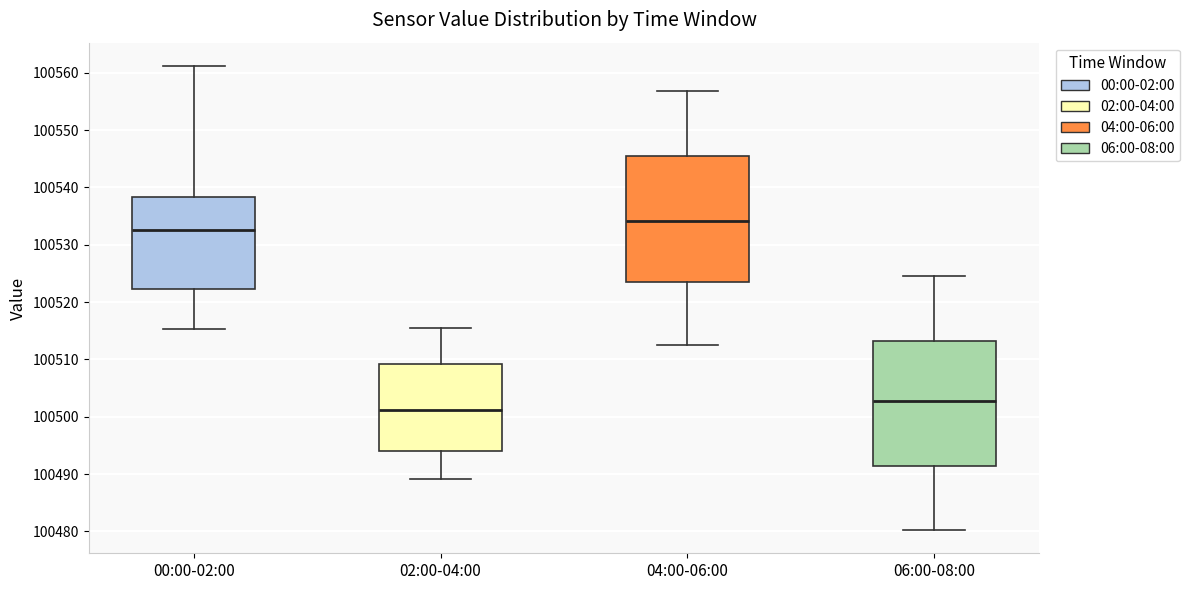

Which box's median line is the highest?

04:00-06:00